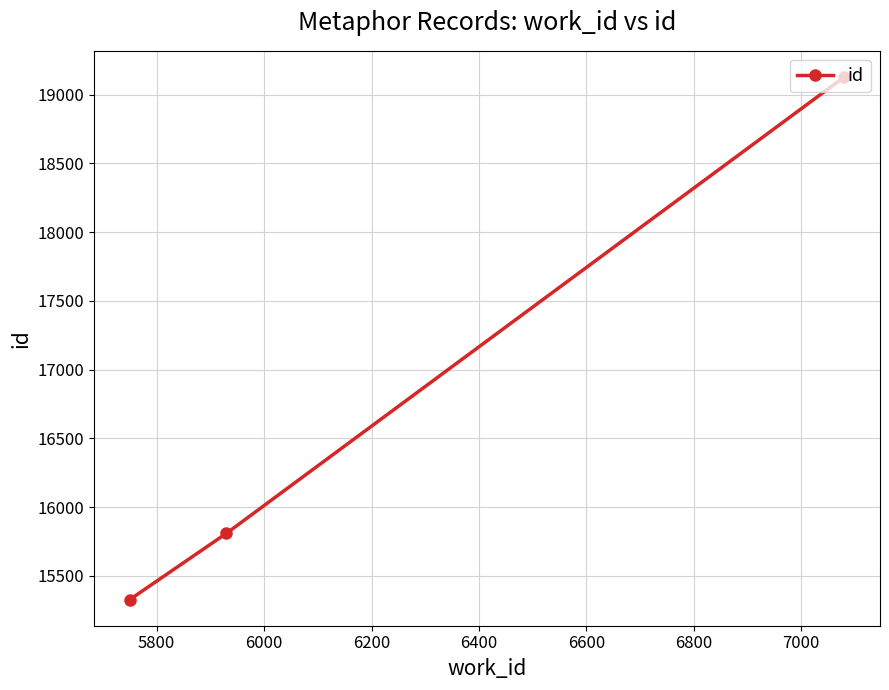

Reading left to right, what are all the values shown in this chart?

15327.0	15809.0	19128.3